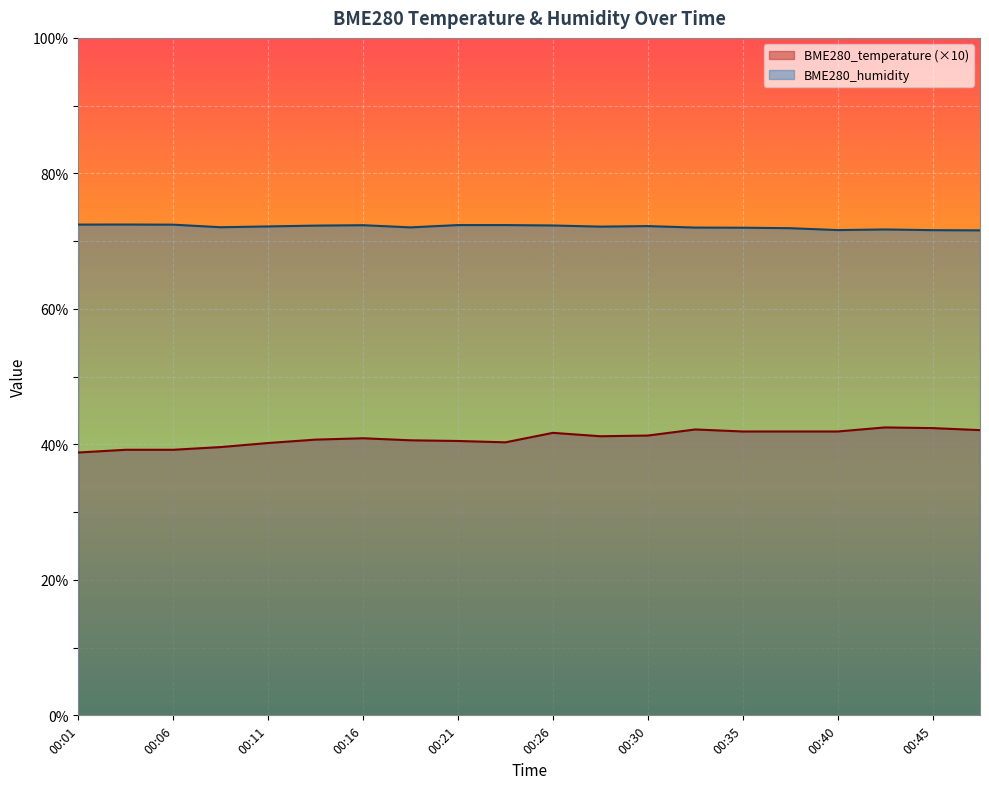

What is the total value across all series at 00:26?

114.0